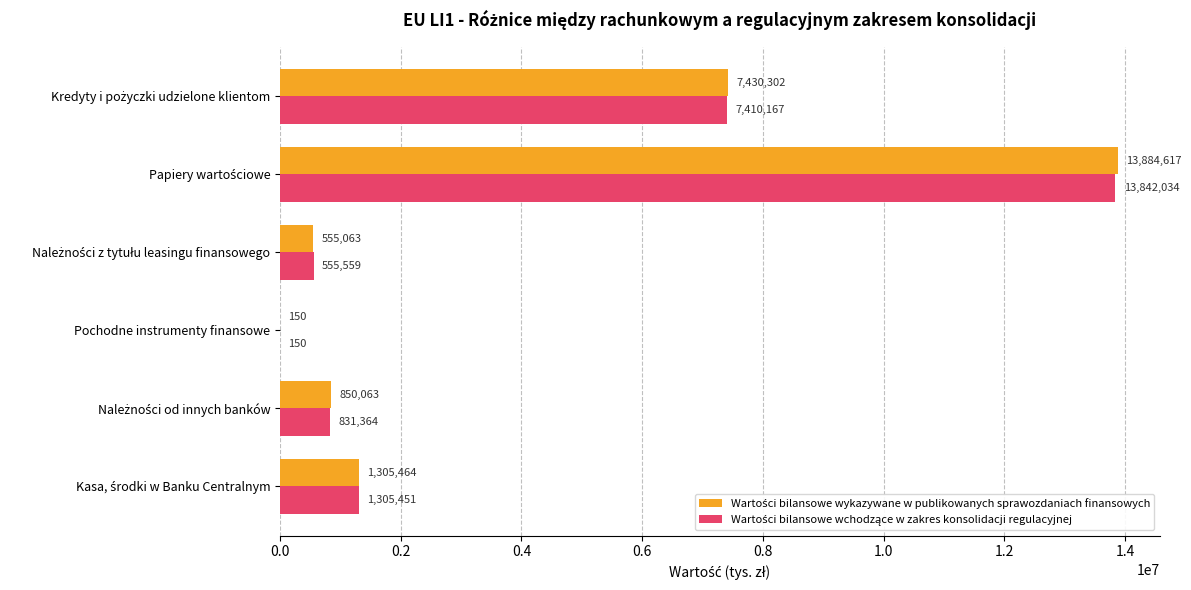

What is the total value across all series at Pochodne instrumenty finansowe?

300